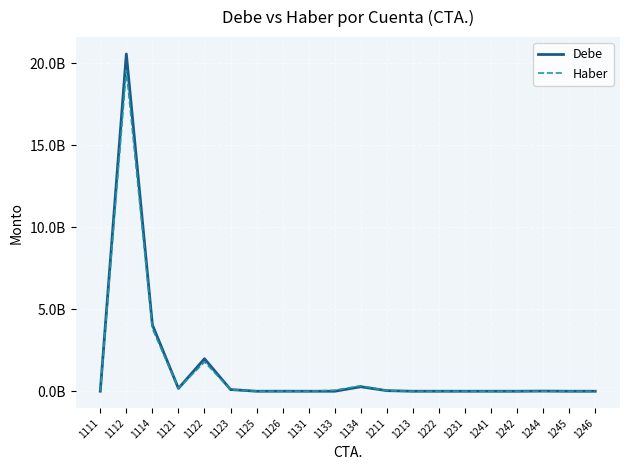

What is the greatest value displayed?

20557318869.4